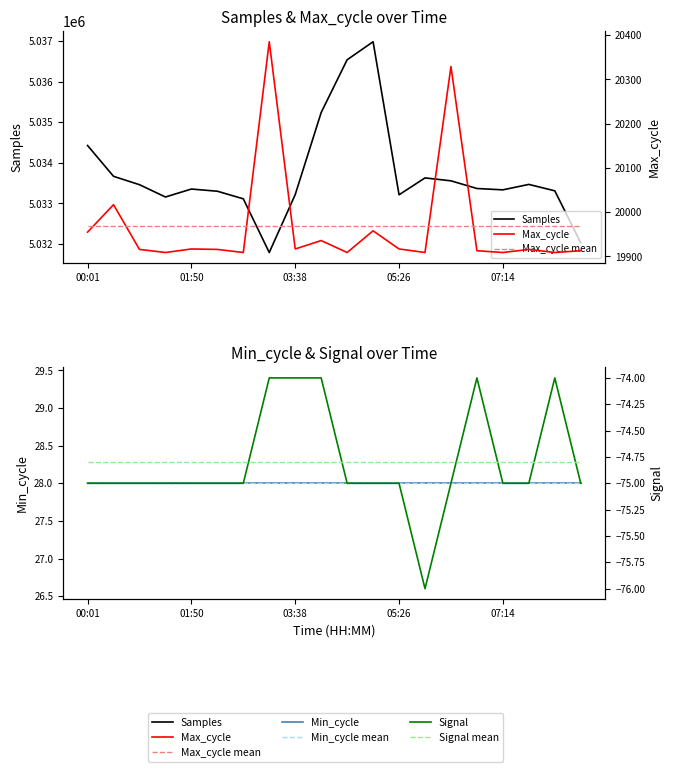

Read the Samples value at 06:47.

5033369